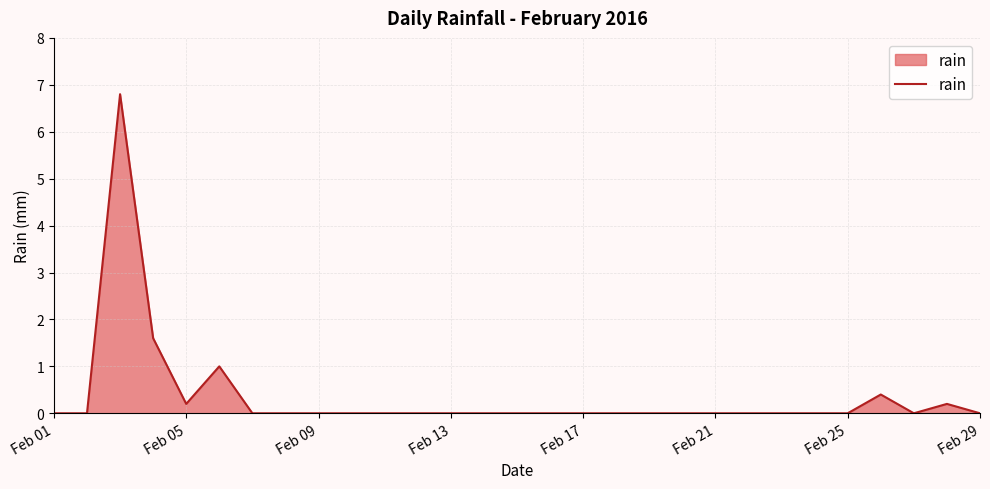

What is the difference between the maximum and second lowest values?

6.8